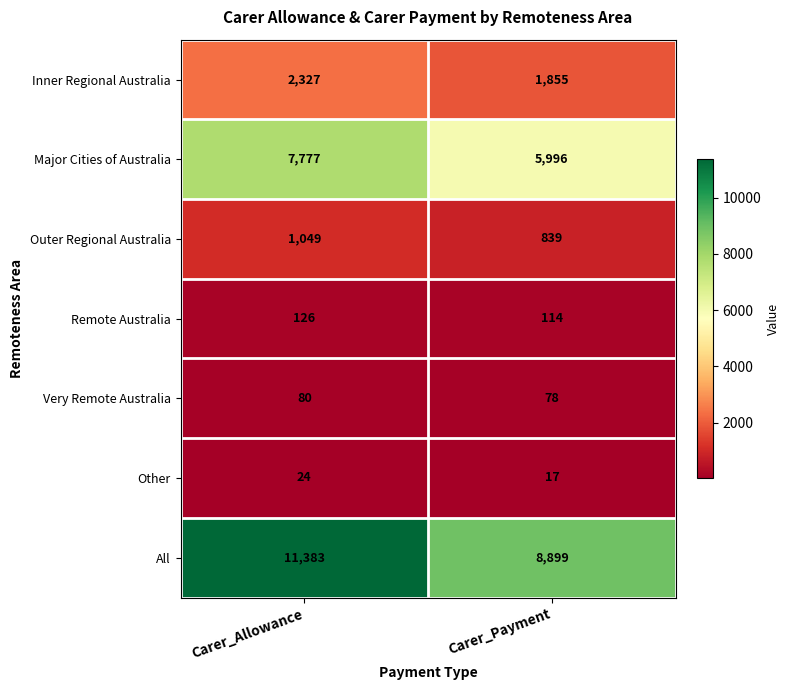

Rank the series by their maximum value, from highest to lowest.

All, Major Cities of Australia, Inner Regional Australia, Outer Regional Australia, Remote Australia, Very Remote Australia, Other